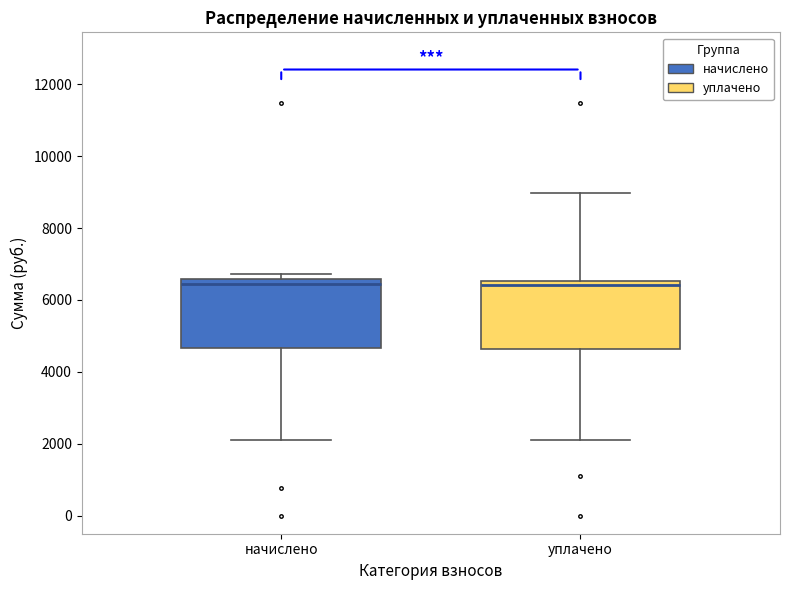

Where does the upper whisker of the box for уплачено end on the y-axis? The values are not printed on the chart, so give them approximately, as read against the axis.

9000